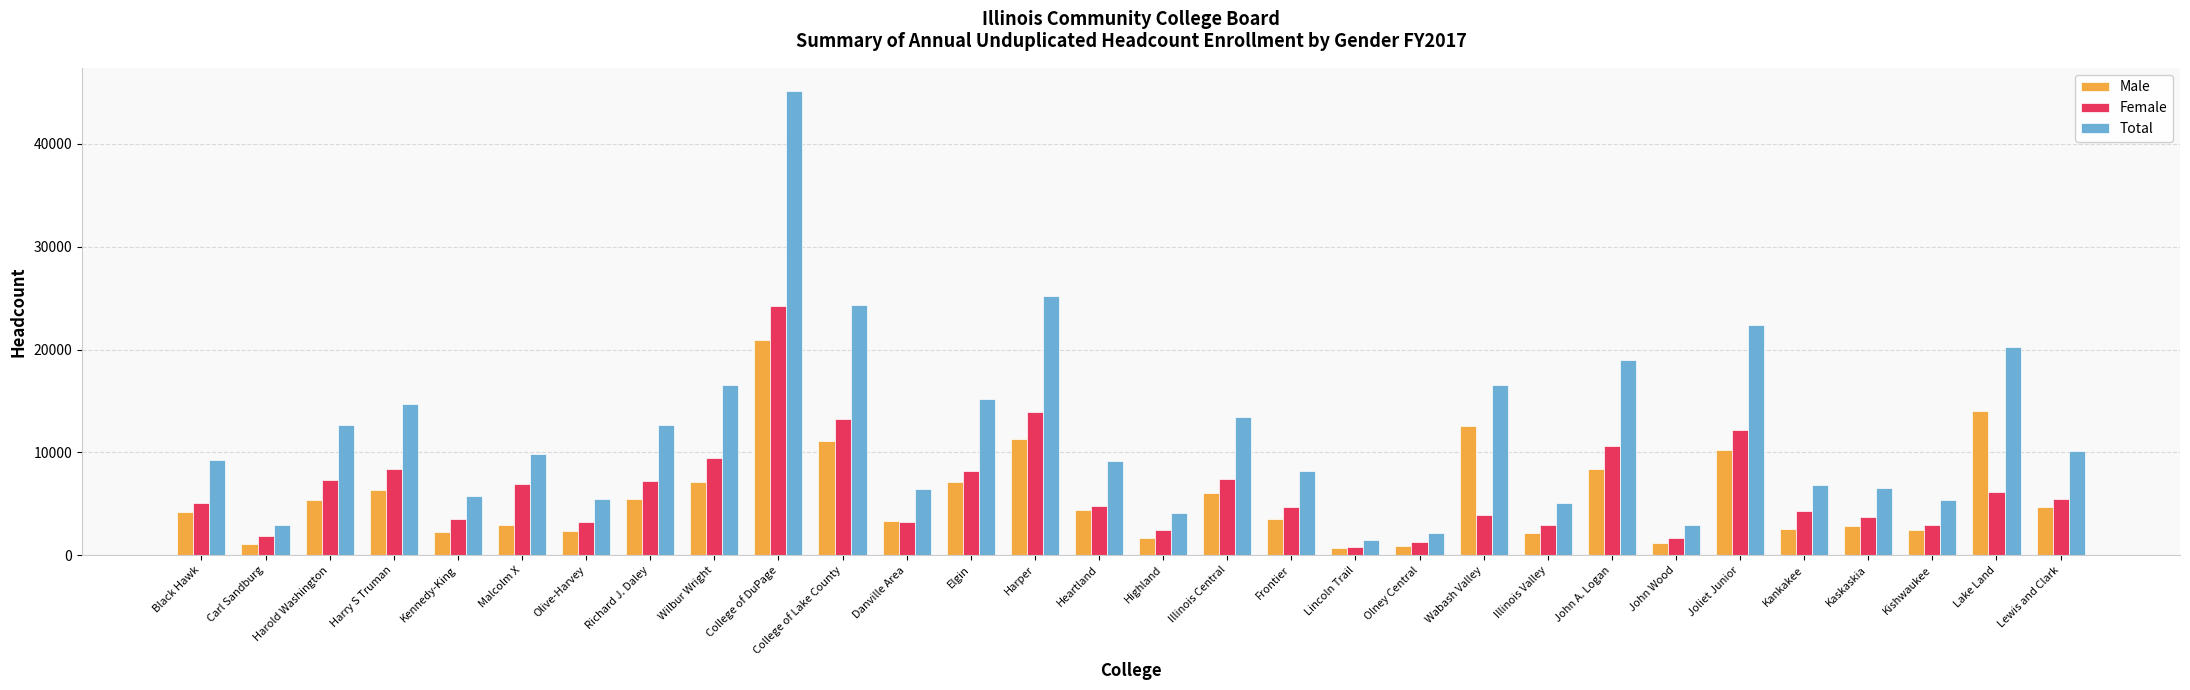

What is the difference between the second highest and minimum values in the Total series?

23645